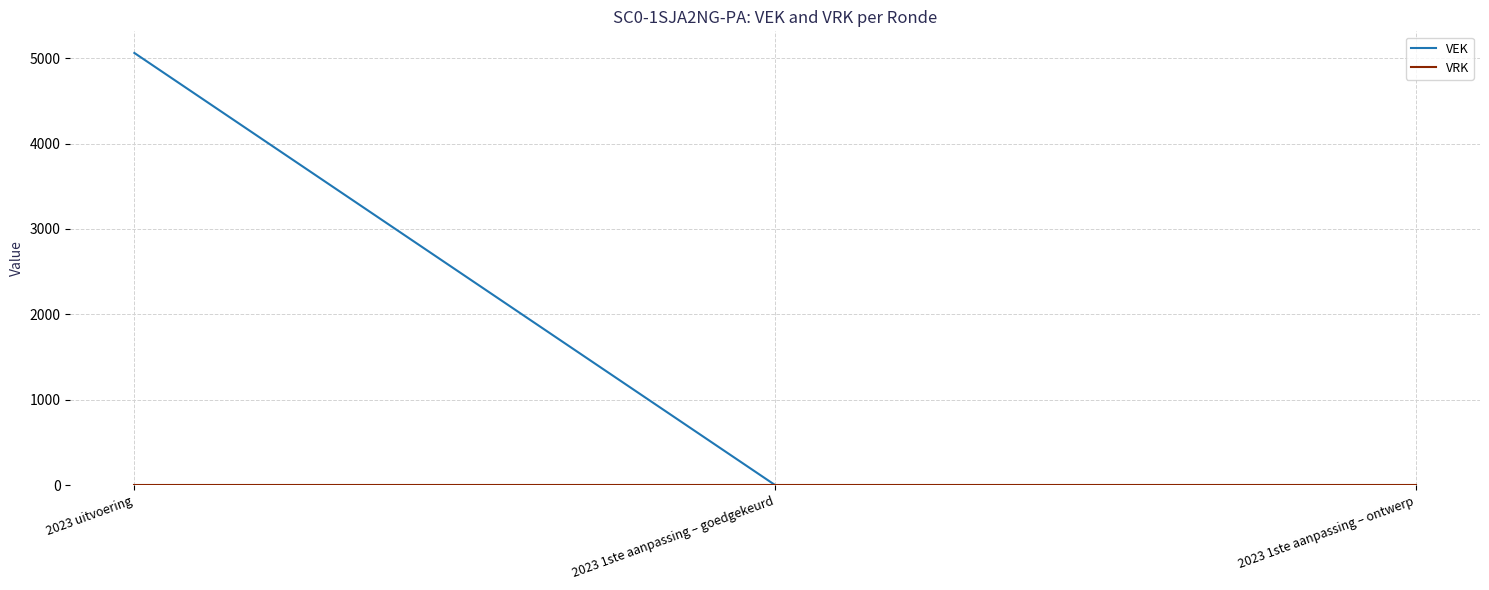

Is it true that VEK equals 5062 at 2023 uitvoering?

True